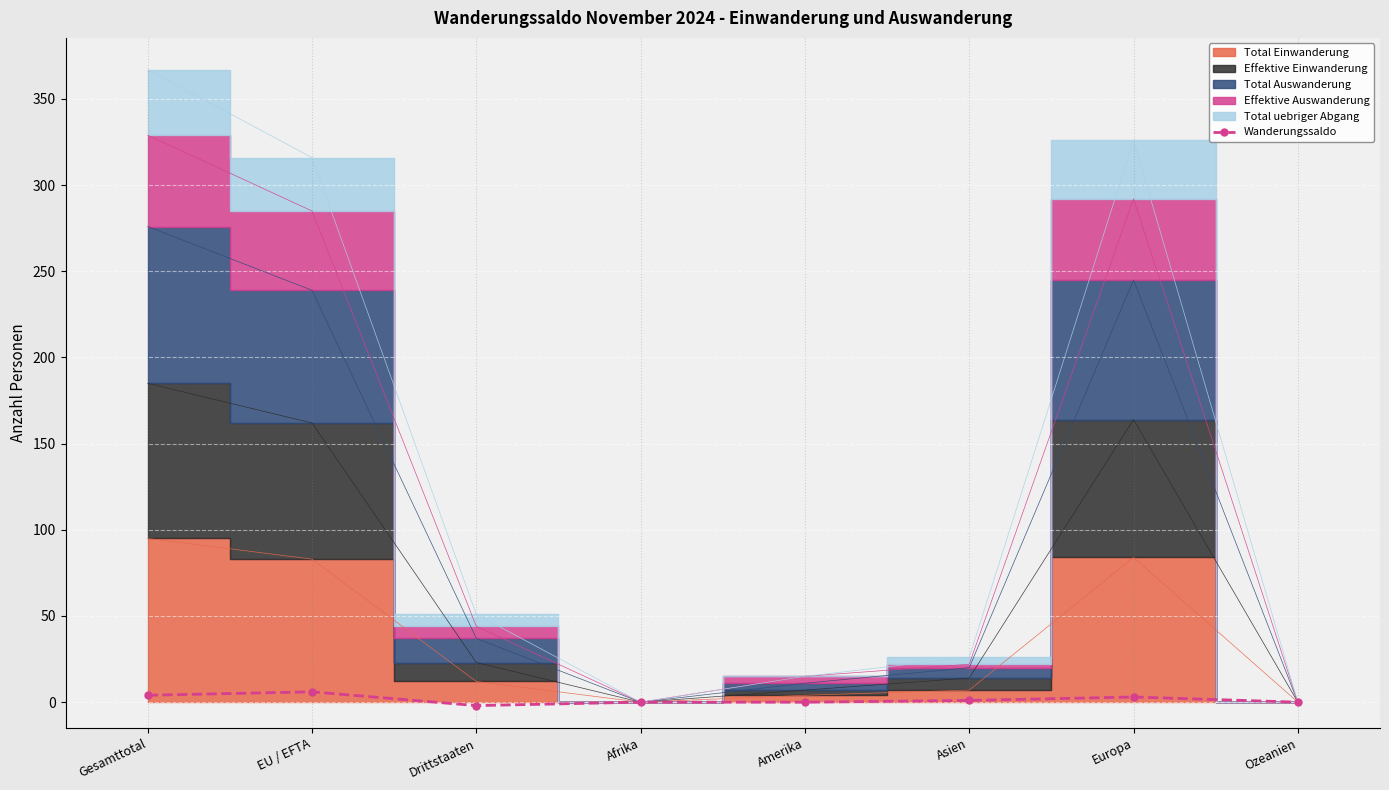

How many lines are shown in the chart?

1